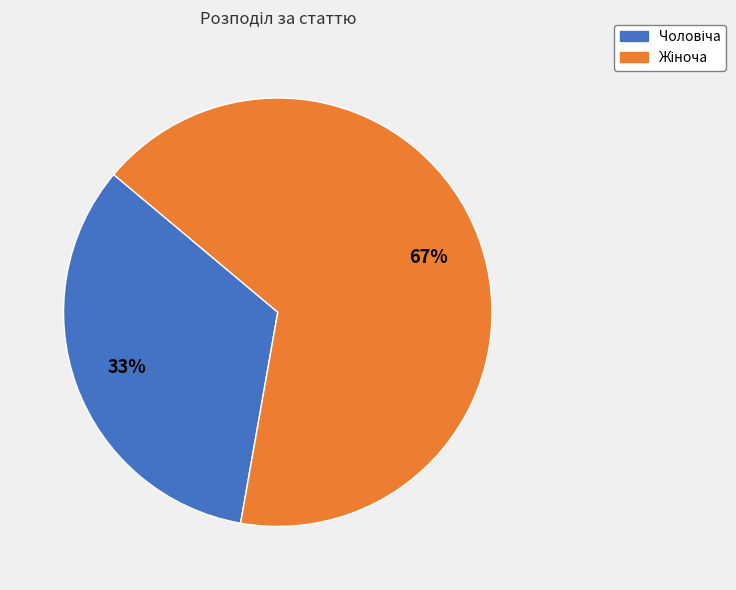

How many slices are in this pie chart?

2